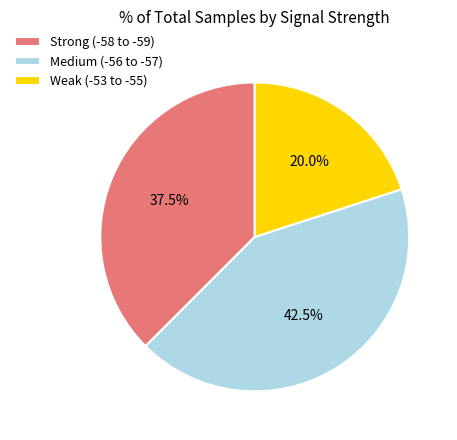

Approximately how many times larger is the value at Strong (-58 to -59) compared to Medium (-56 to -57)?

0.9